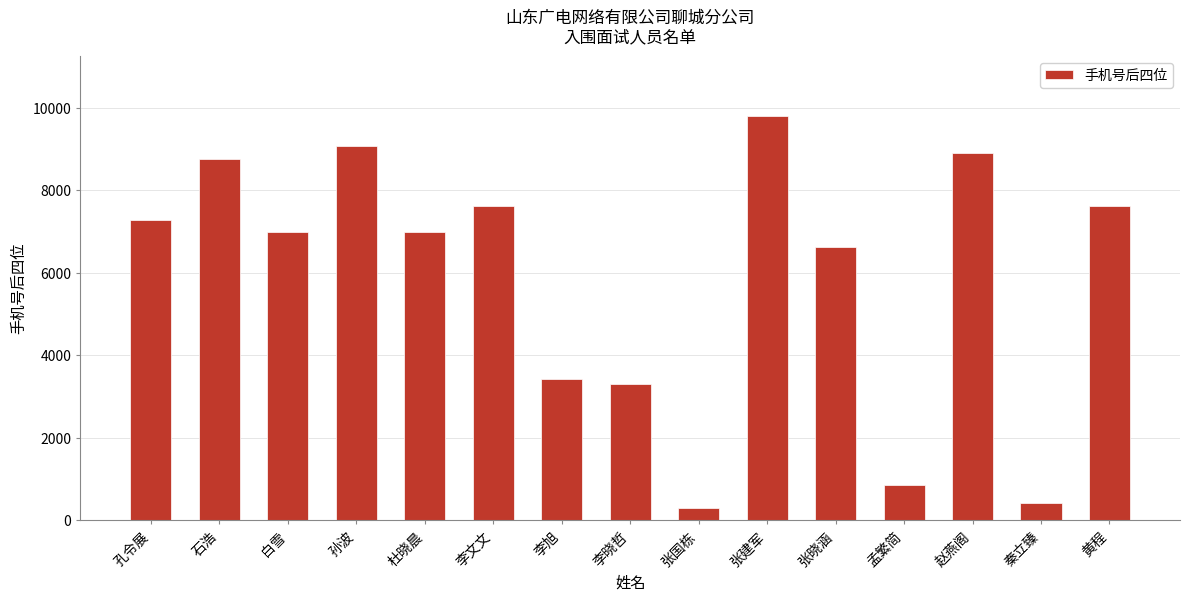

At which category does the chart reach its peak across all series?

张建军